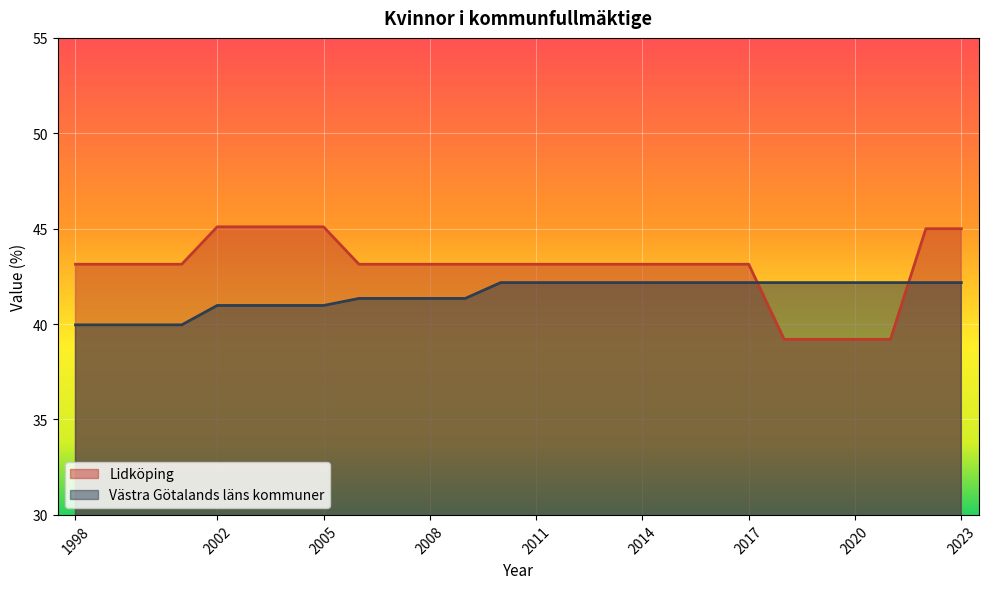

Rank the categories by Västra Götalands läns kommuner value from lowest to highest.

1998, 2000, 2001, 2002, 2003, 2004, 2005, 2006, 2007, 2008, 2009, 2010, 2011, 2012, 2013, 2014, 2015, 2016, 2017, 2018, 2019, 2020, 2021, 2022, 2023